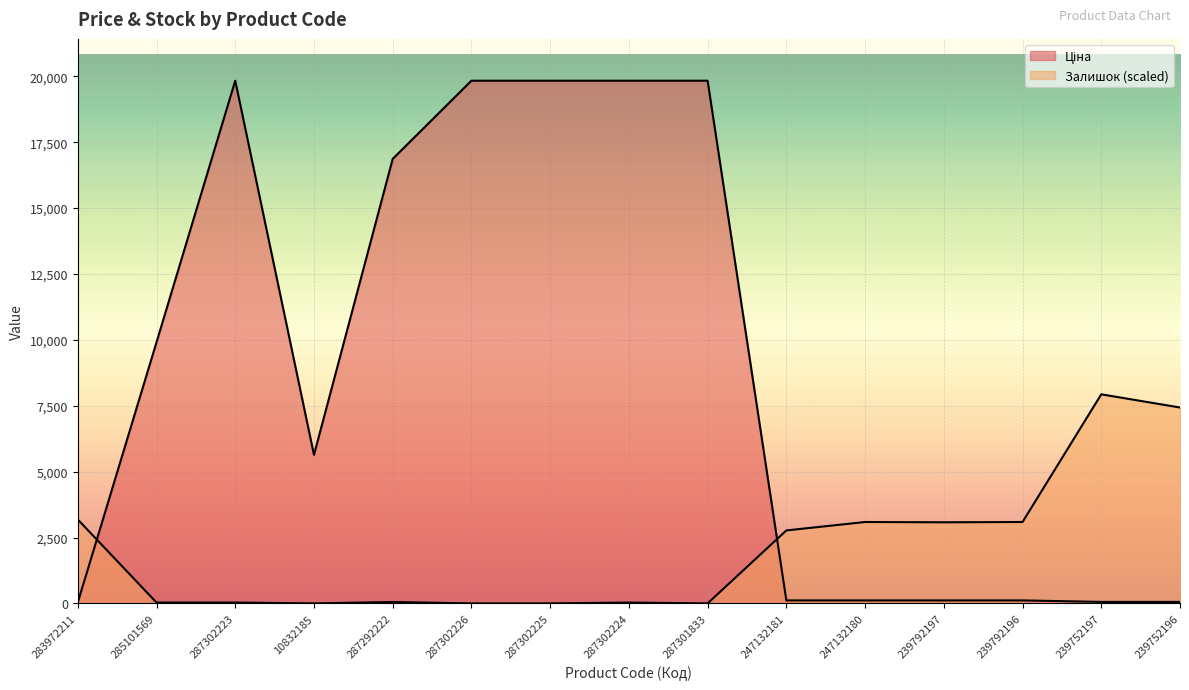

Reading left to right, extract all data points from this chart.

Ціна: 32.0	9908.5	19831.1	5636.0	16863.2	19831.1	19831.1	19831.1	19831.1	113.3	113.3	113.3	113.3	56.7	56.7
Залишок: 3183.6	31.9	31.9	0.0	53.2	0.0	0.0	31.9	0.0	2768.4	3087.8	3077.1	3087.8	7932.4	7432.0